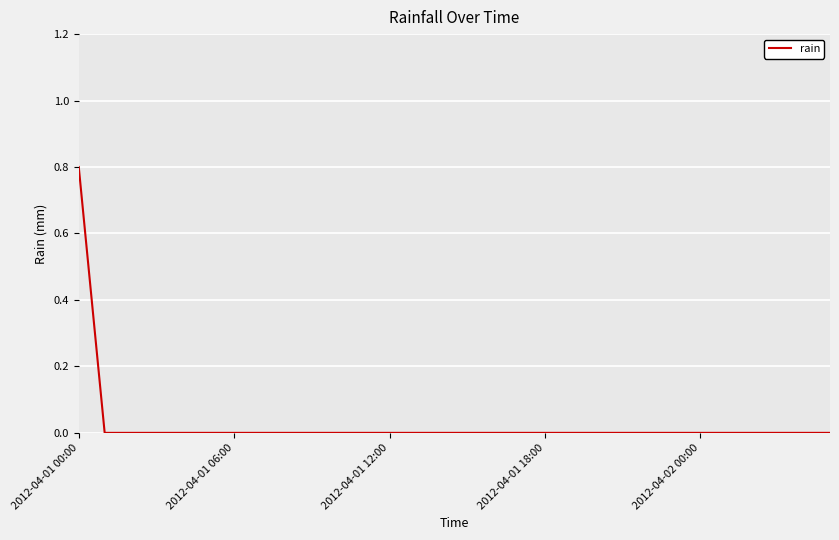

What is the greatest value displayed?

0.8